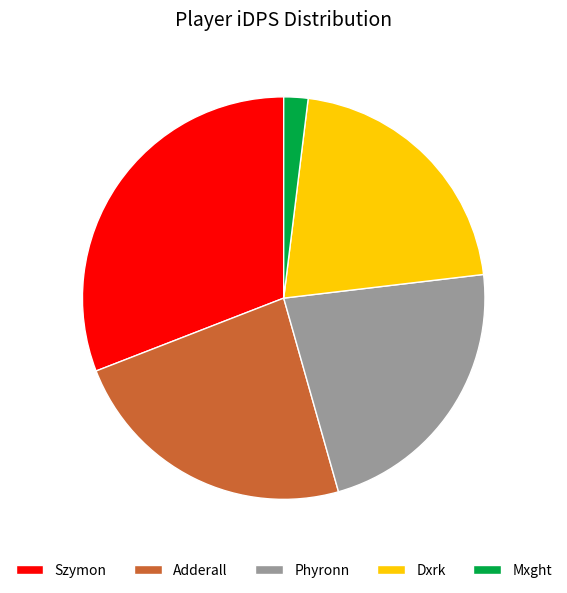

Is it true that Szymon is 21% of the pie?

False